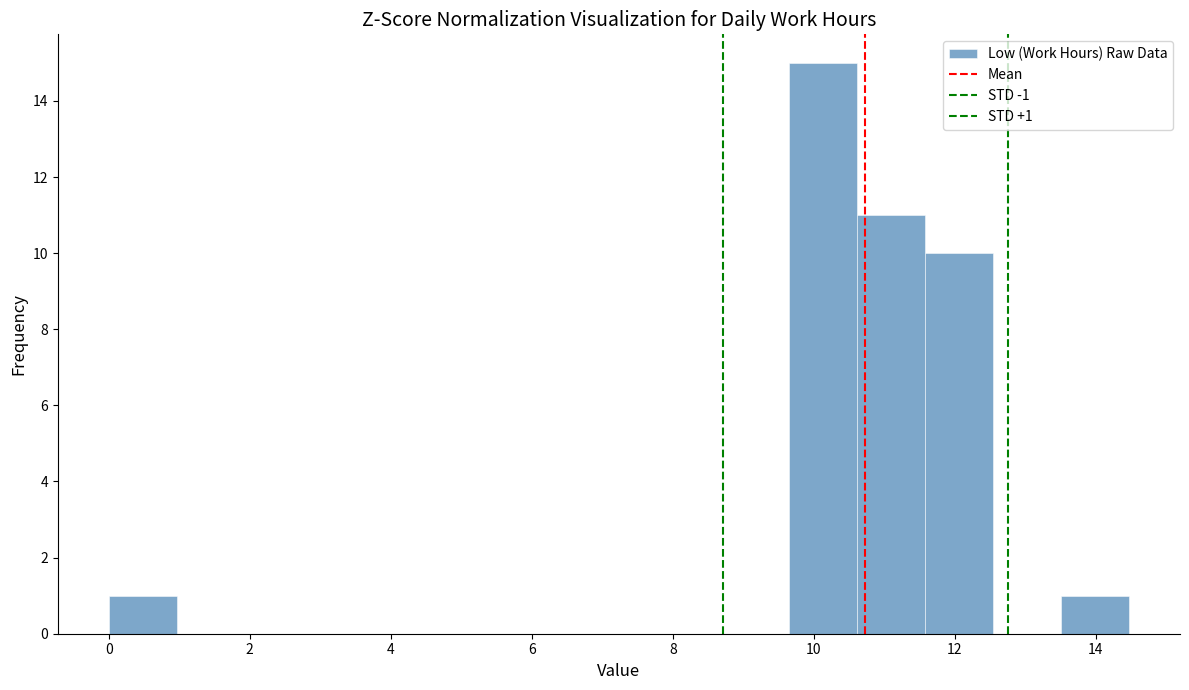

Over which range of the x-axis is the bar tallest?

9.6 to 10.6